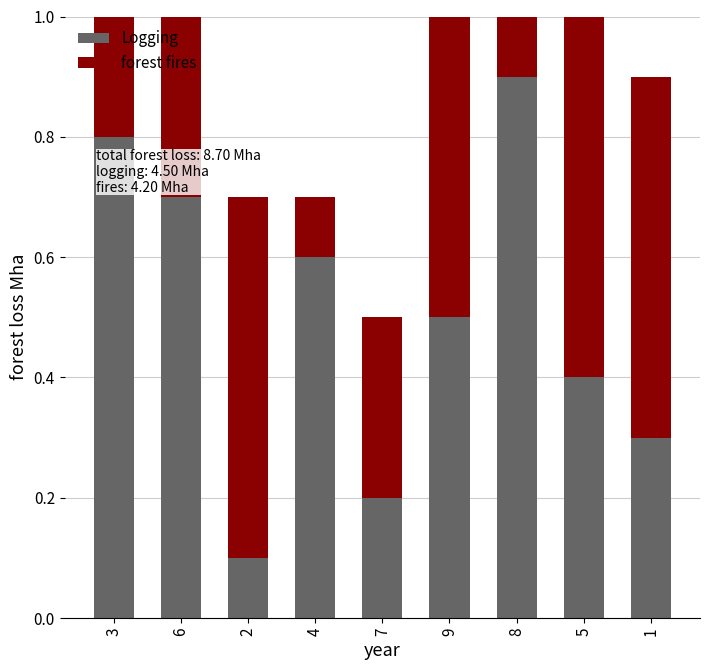

Count the forest fires values in the range 0 to 1.

9